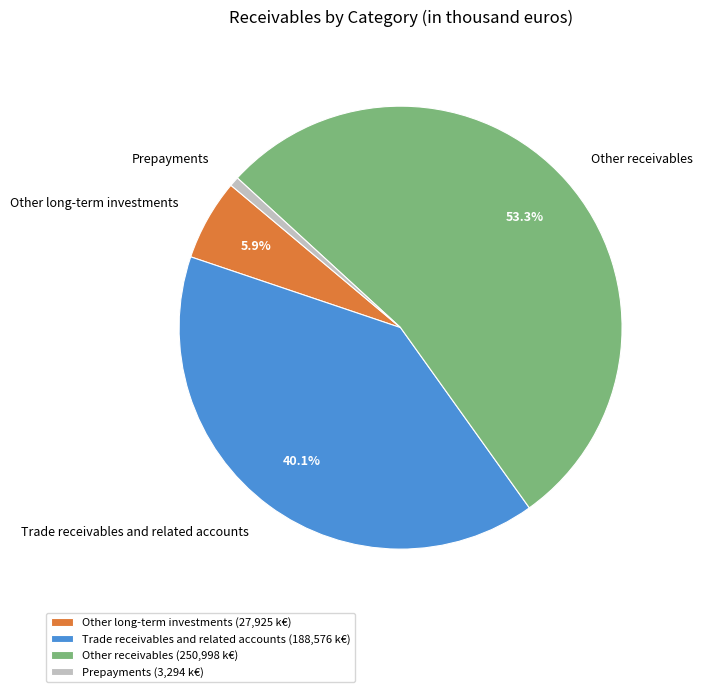

To the nearest percent, what is the combined percentage of Trade receivables and related accounts and Other long-term investments?

46%